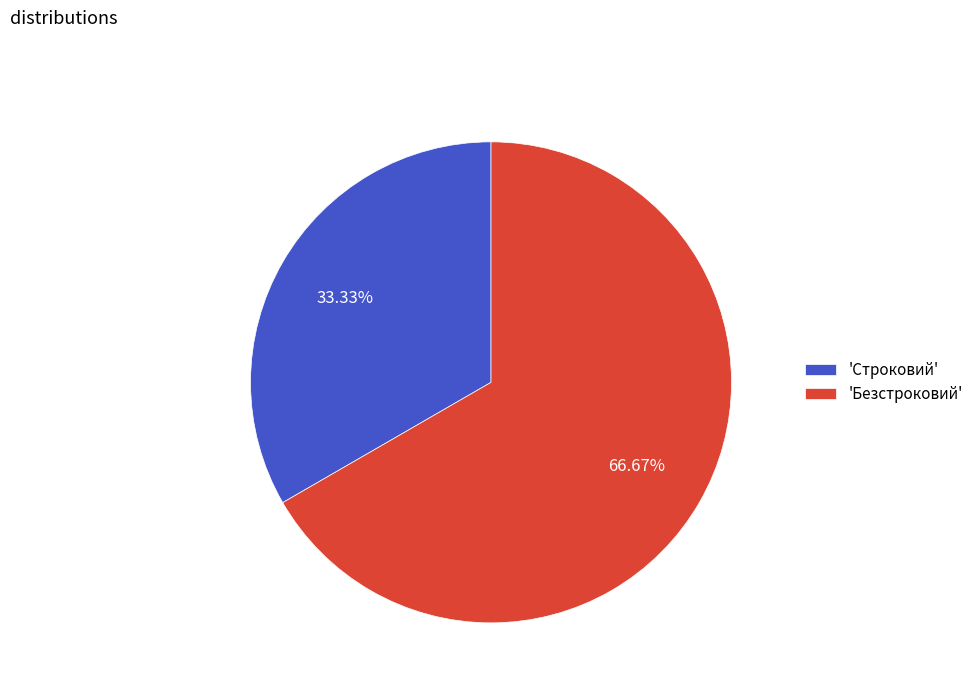

How many slices are in this pie chart?

2